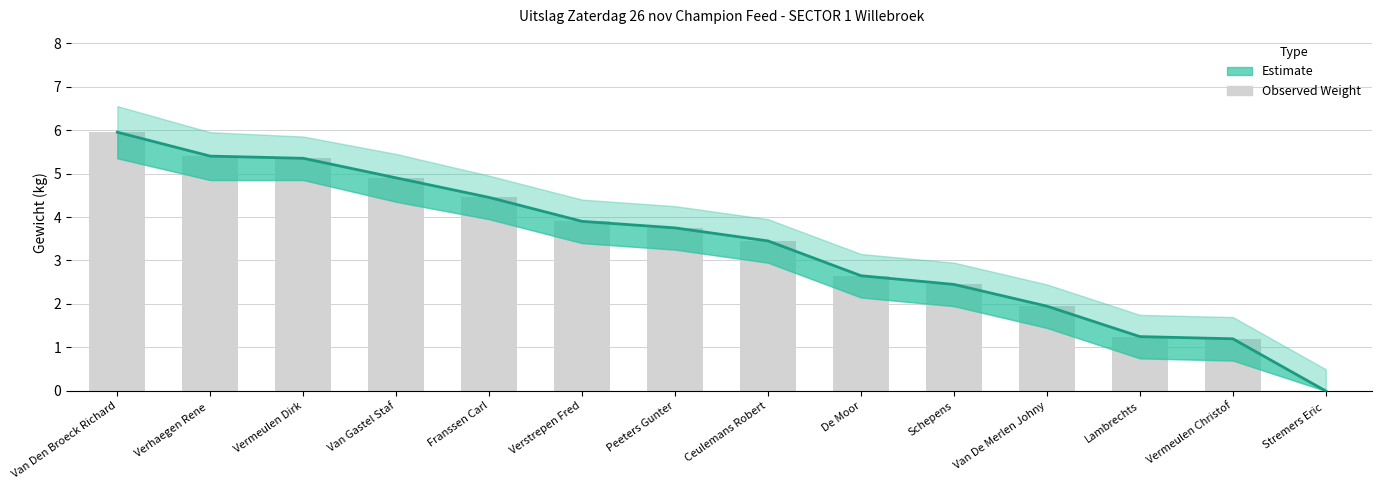

Rank the categories by value from lowest to highest.

Stremers Eric , Vermeulen Christof, Lambrechts, Van De Merlen Johny, Schepens, De Moor, Ceulemans Robert, Peeters Gunter, Verstrepen Fred, Franssen Carl, Van Gastel Staf, Vermeulen Dirk, Verhaegen Rene , Van Den Broeck Richard